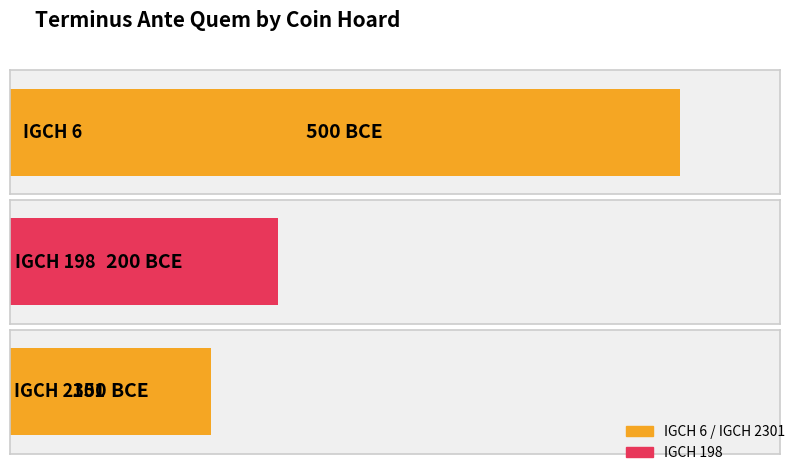

Reading left to right, list all the values displayed in this chart.

IGCH 6=-500	IGCH 198=-200	IGCH 2301=-150